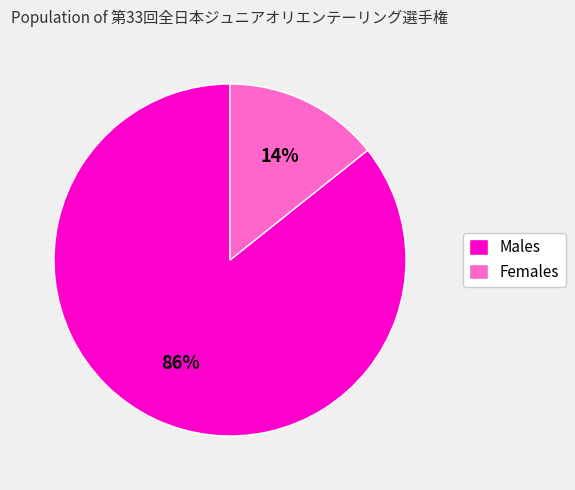

How many segments does this pie chart have?

2